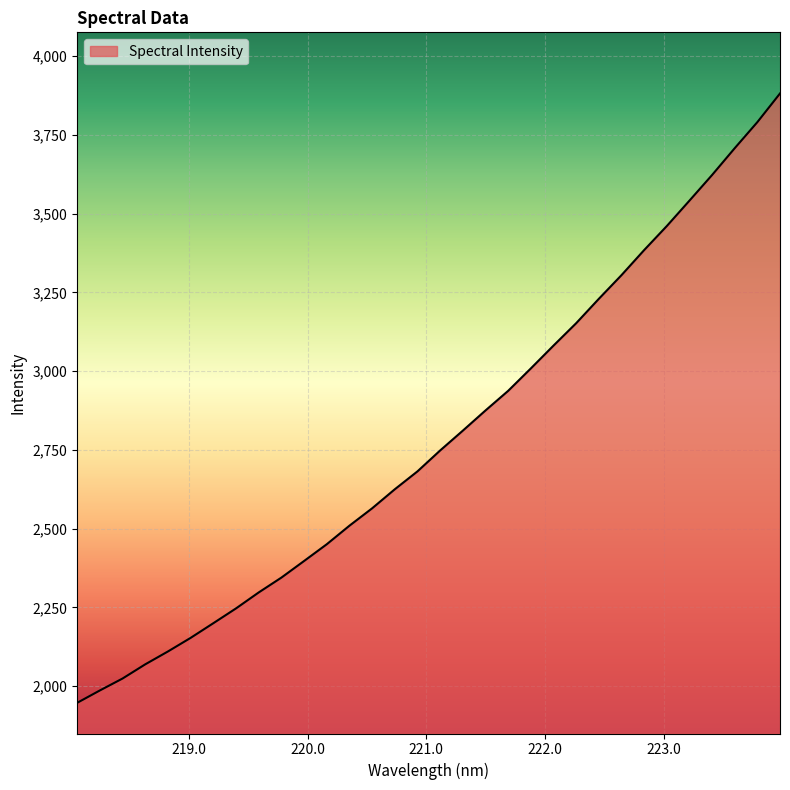

What is the smallest value displayed?

1947.1